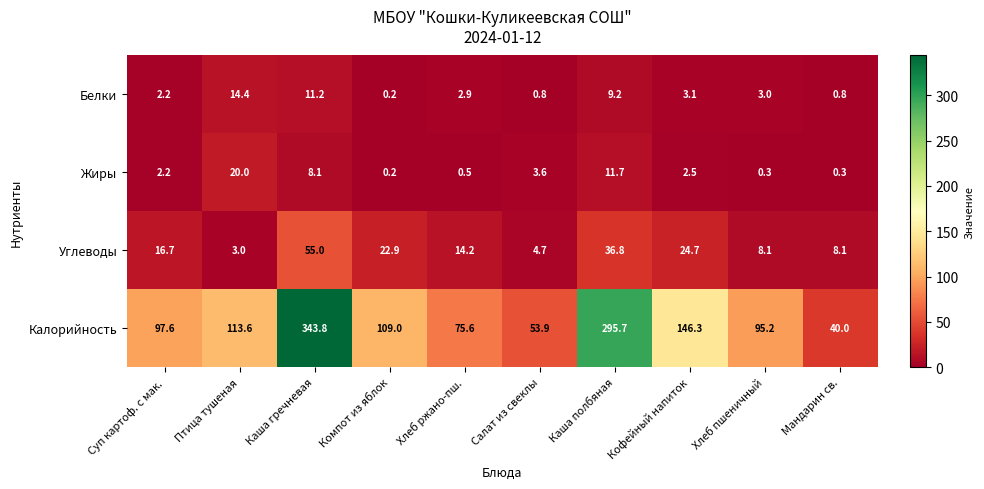

What is the difference between the second highest and second lowest values in the Белки series?

10.4